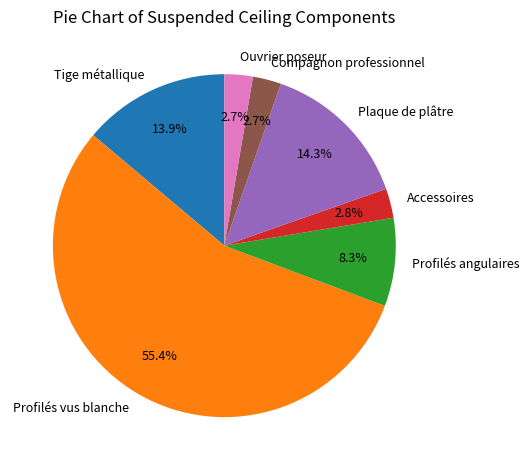

Which slice is the largest?

Profilés vus blanche